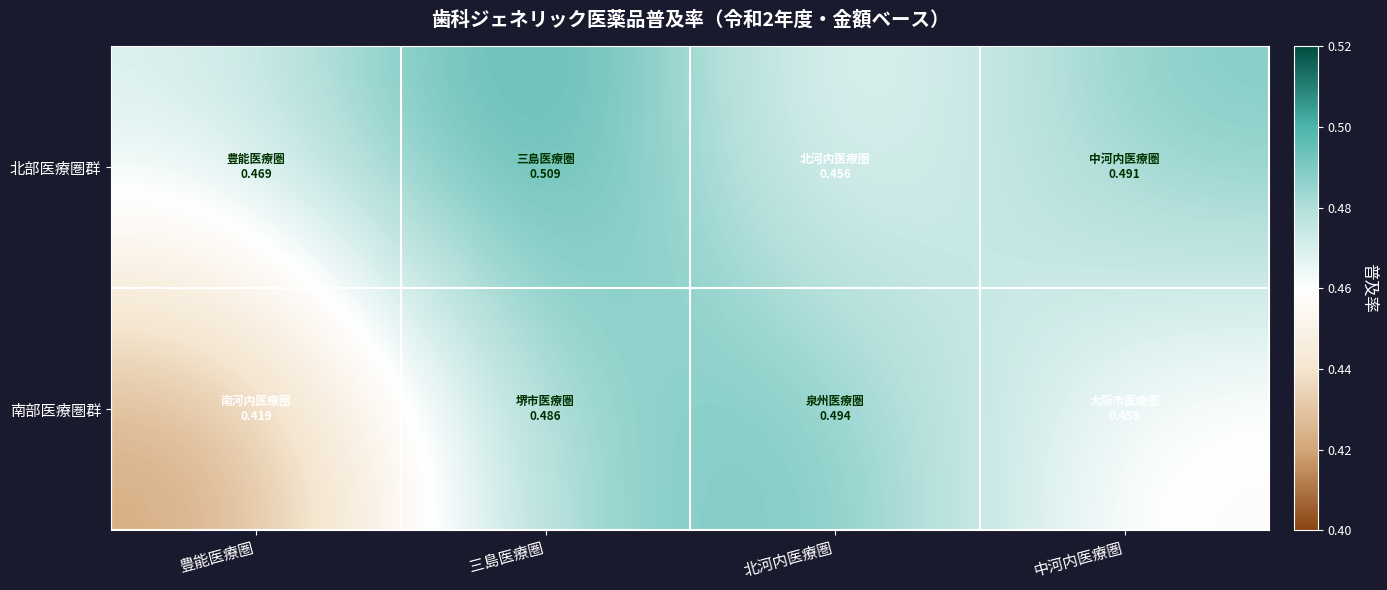

What is the total value across all series at 三島医療圏?

1.0